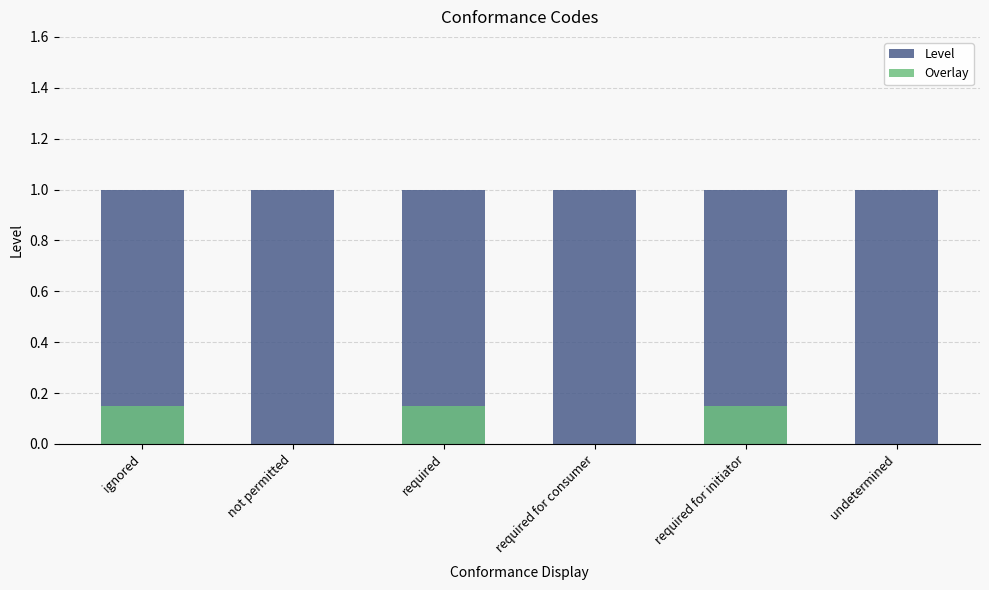

Where is Overlay nearest to the value 0?

not permitted